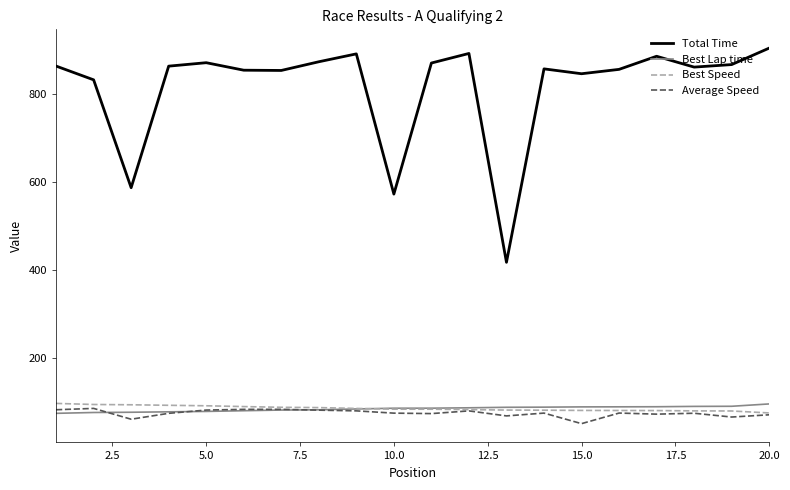

Which series has the widest spread of values?

Total Time